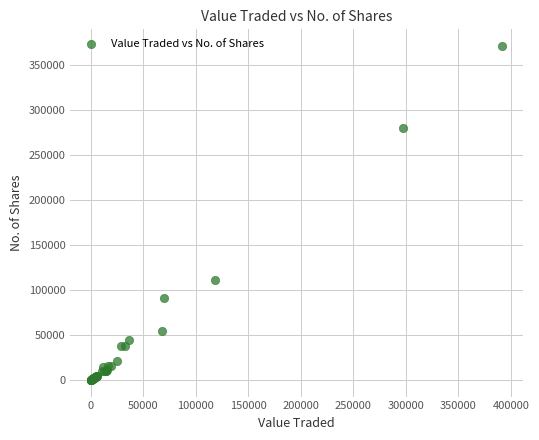

What Y value in the scatter plot is closest to 185540?

110500